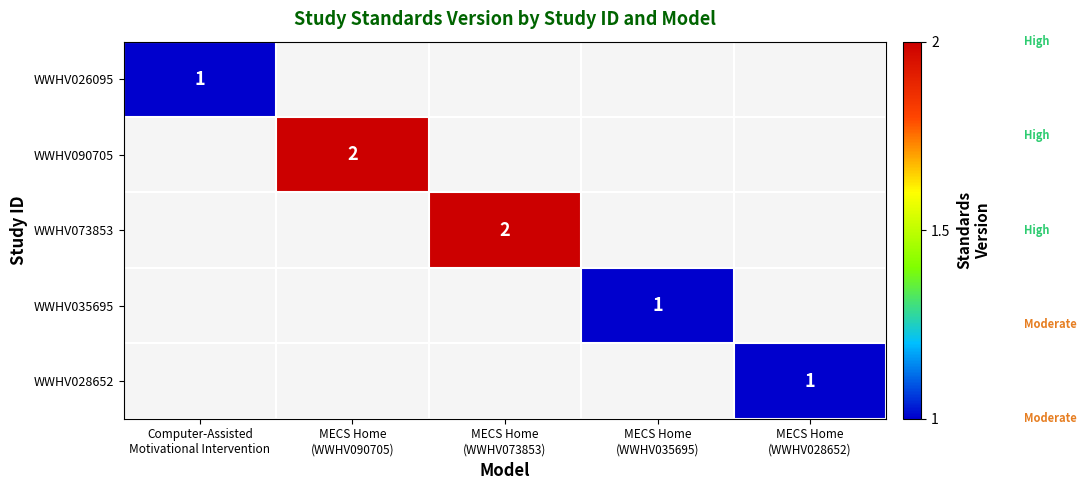

Which category has the highest value across all series?

MECS Home
(WWHV090705)